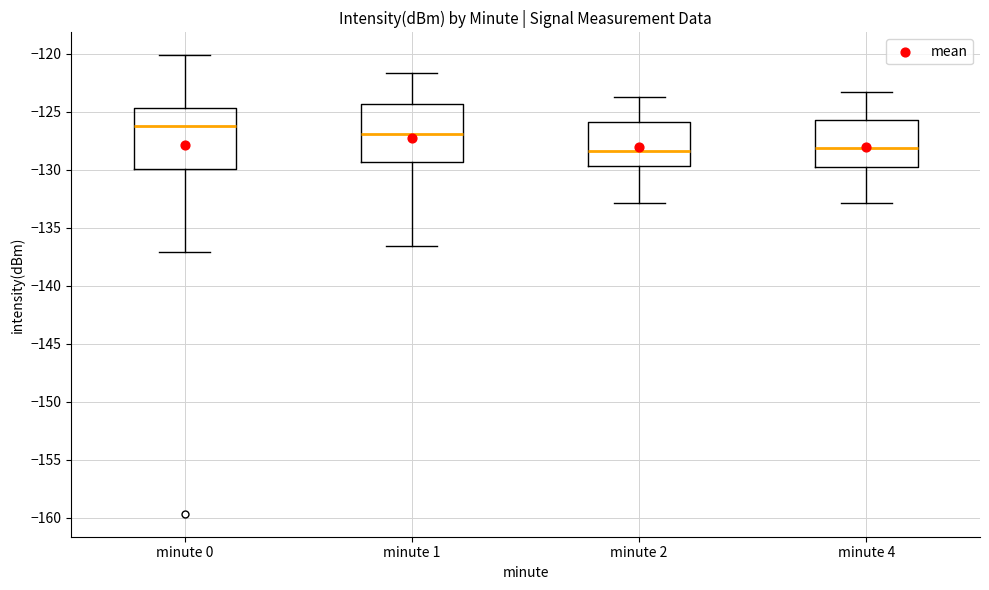

Reading left to right, read every box against the y-axis: the position of its median line, the range the box covers, and the ends of its whiskers. The values are not printed on the chart, so give them approximately, as read against the axis.

minute 0: median -126.5, box -130.0 to -124.5, whiskers -137.0 to -120.0
minute 1: median -127.0, box -129.5 to -124.5, whiskers -136.5 to -121.5
minute 2: median -128.5, box -129.5 to -126.0, whiskers -133.0 to -124.0
minute 4: median -128.0, box -130.0 to -126.0, whiskers -133.0 to -123.5